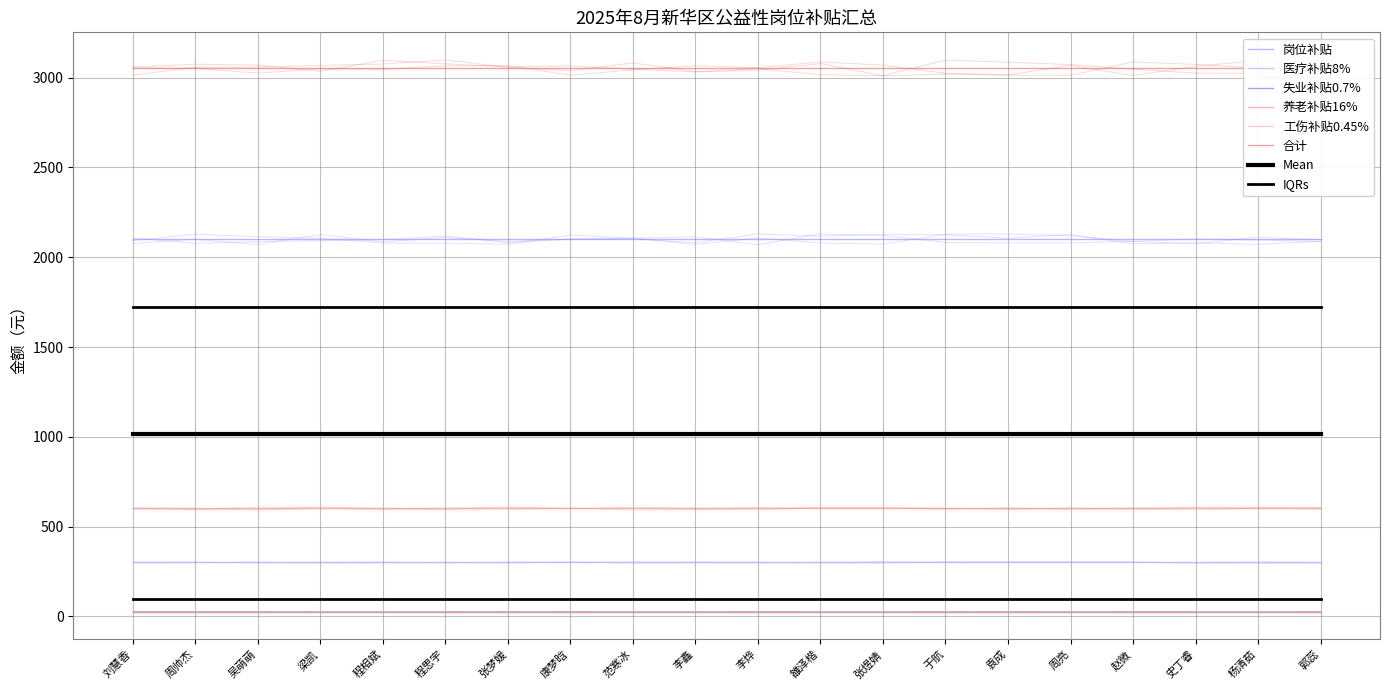

How many data points does each series have?

20